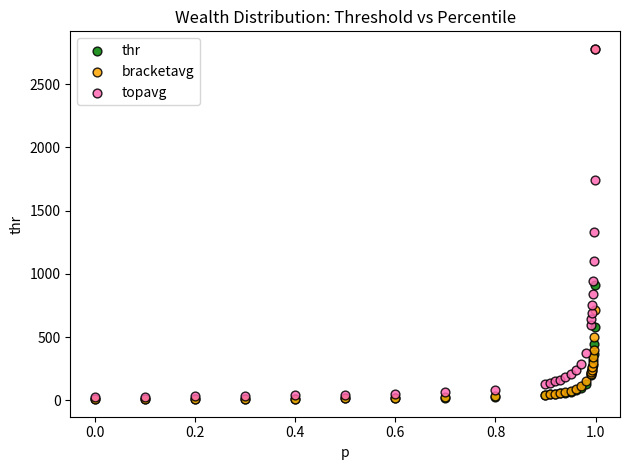

In the bracketavg series, what Y value is closest to 1394?

714.2